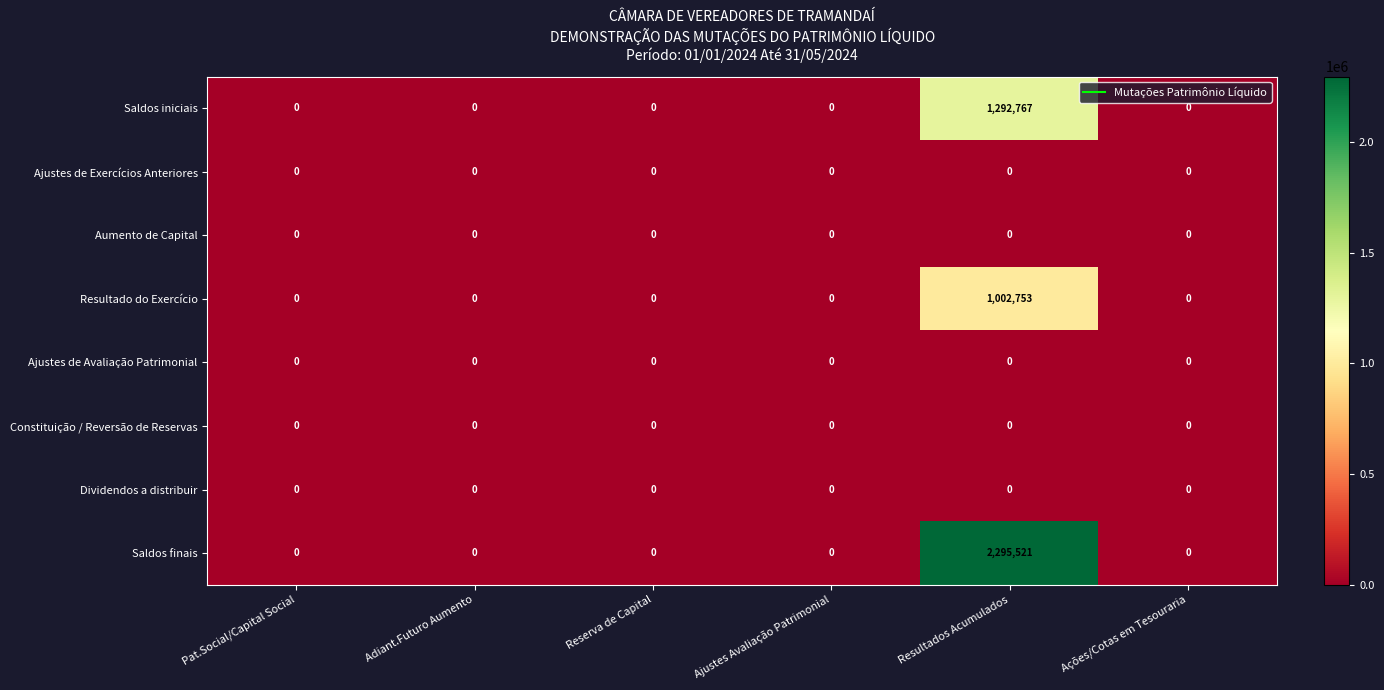

At which category is the sum across all series the highest?

Resultados Acumulados